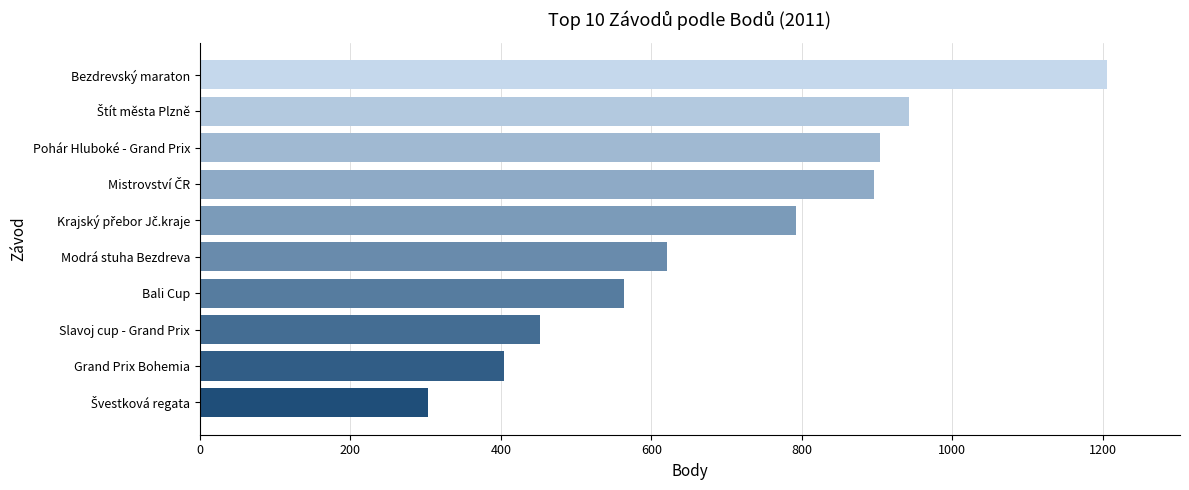

What is the change in value from Grand Prix Bohemia to Pohár Hluboké - Grand Prix?

+500